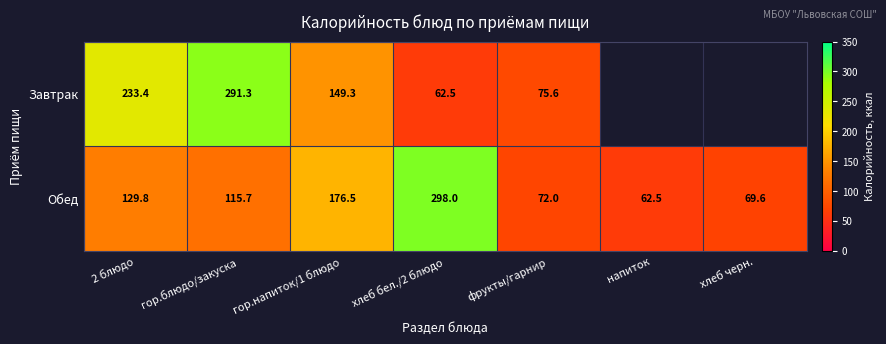

Which has a higher value, хлеб черн. or гор.напиток/1 блюдо?

гор.напиток/1 блюдо